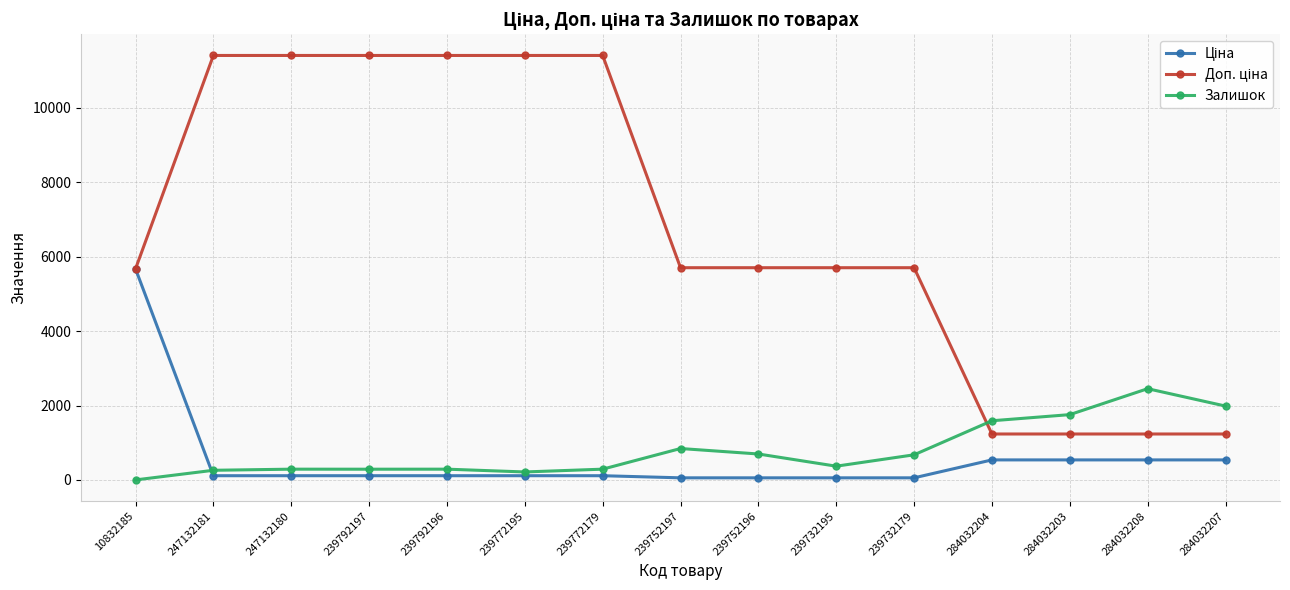

What is the value of the Залишок point at the 7th from the left?

290.0